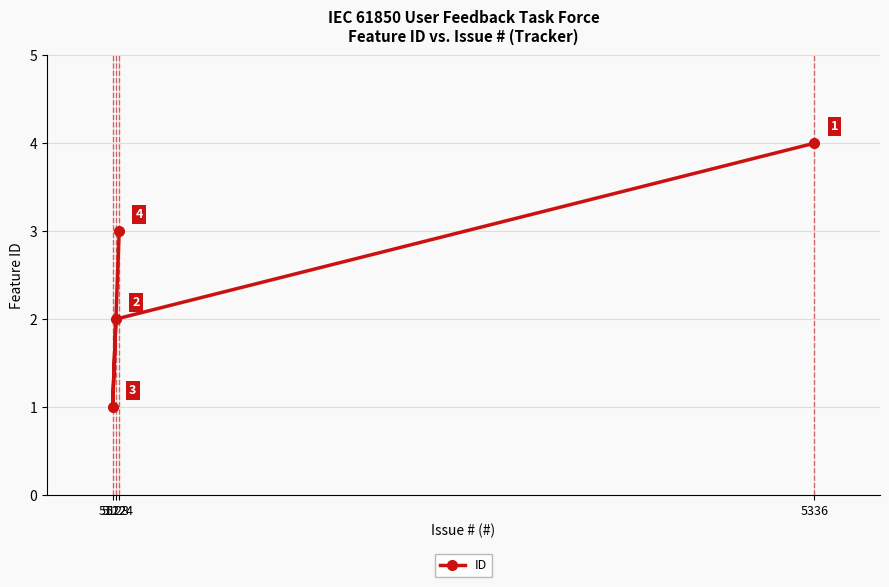

Reading left to right, extract all data points from this chart.

5122=1	5123=2	5124=3	5336=4